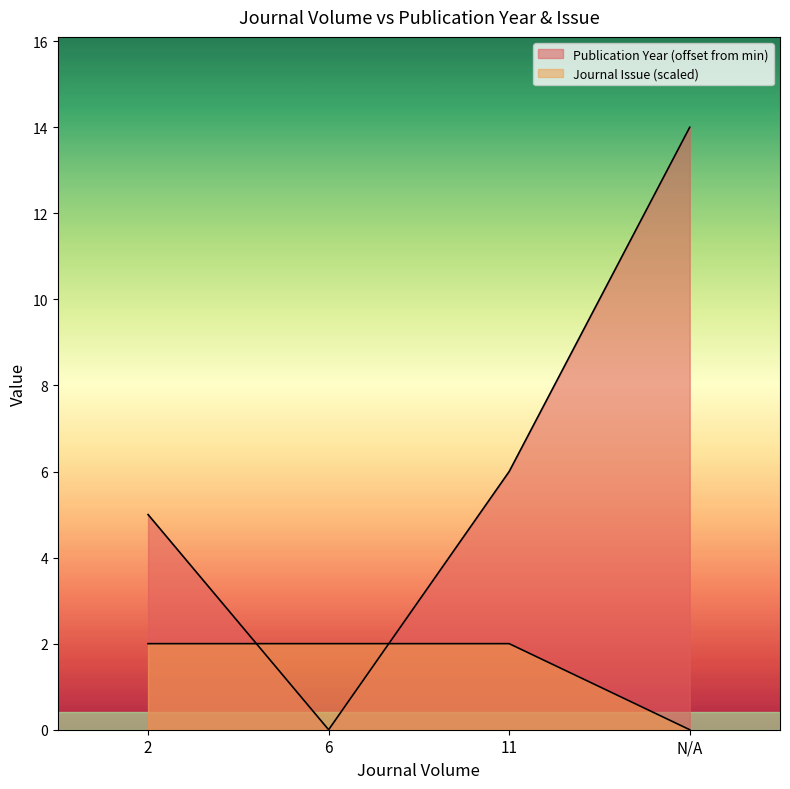

Which has a higher value, 11 or 6?

11